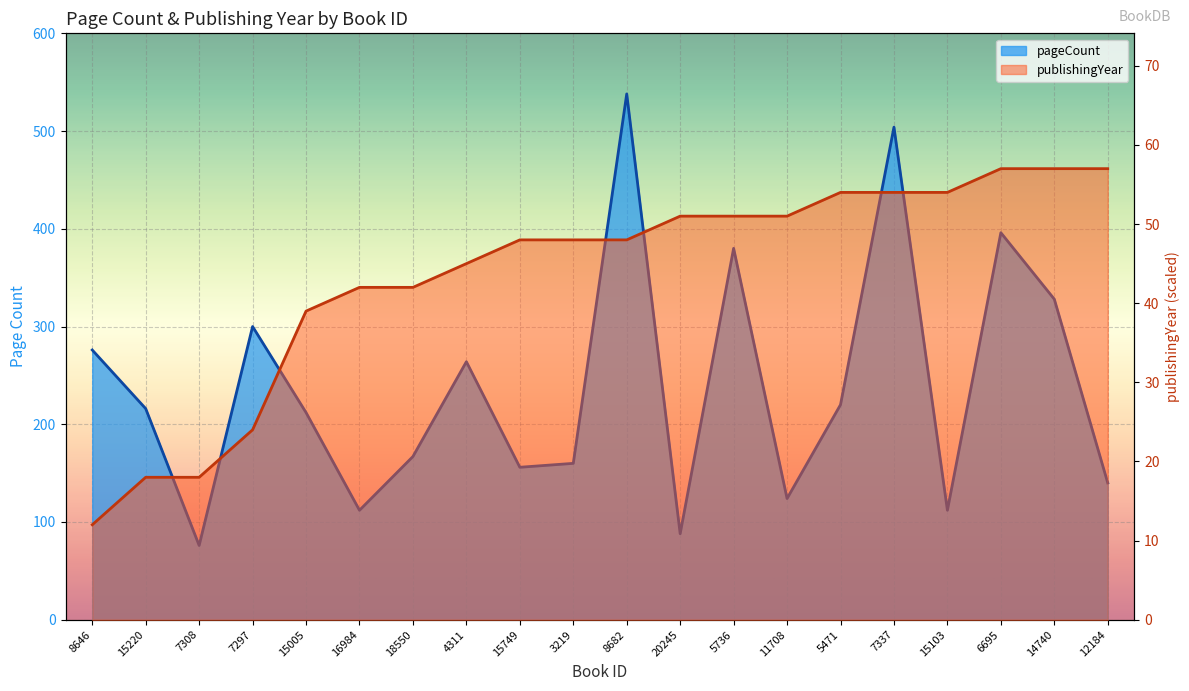

Reading left to right, what are all the values shown in this chart?

pageCount: 276	216	76	300	212	112	167	264	156	160	538	88	380	124	220	504	112	396	328	140
publishingYear: 12	18	18	24	39	42	42	45	48	48	48	51	51	51	54	54	54	57	57	57